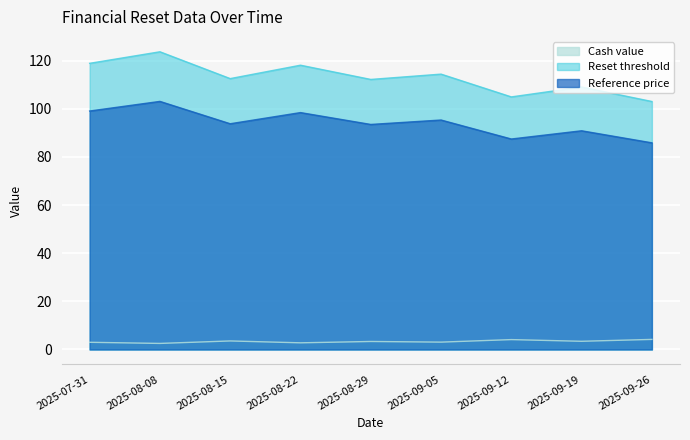

Reading left to right, what are all the values shown in this chart?

Cash value: 2025-07-31=3.0	2025-08-08=2.5	2025-08-15=3.5	2025-08-22=2.8	2025-08-29=3.3	2025-09-05=3.1	2025-09-12=4.1	2025-09-19=3.4	2025-09-26=4.2
Reset threshold: 2025-07-31=99.1	2025-08-08=103.1	2025-08-15=93.8	2025-08-22=98.5	2025-08-29=93.5	2025-09-05=95.4	2025-09-12=87.5	2025-09-19=90.9	2025-09-26=85.9
Reference price: 2025-07-31=118.9	2025-08-08=123.7	2025-08-15=112.6	2025-08-22=118.2	2025-08-29=112.2	2025-09-05=114.4	2025-09-12=105.0	2025-09-19=109.1	2025-09-26=103.1